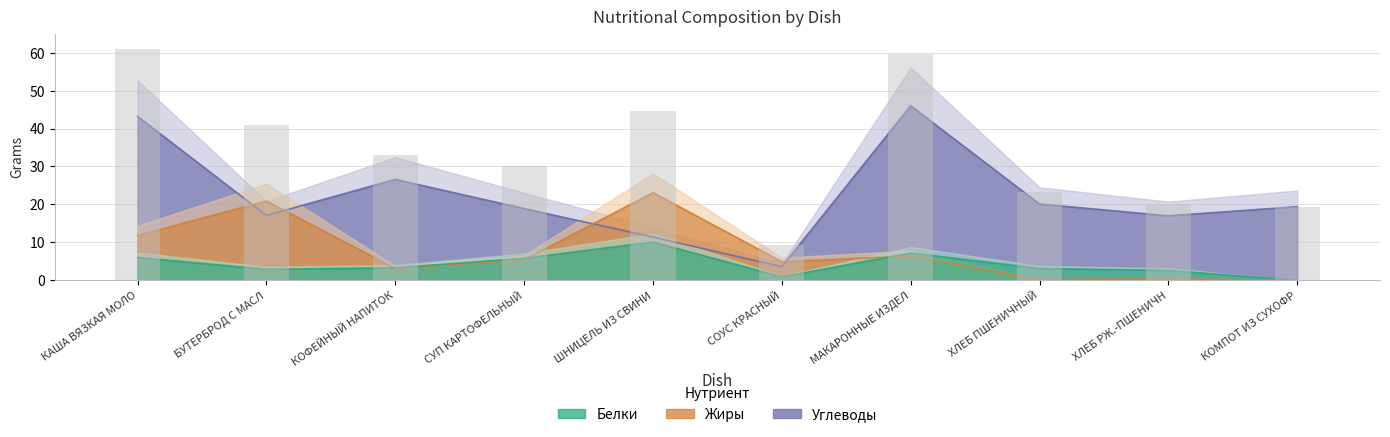

List the labels in order of Углеводы value, largest first.

МАКАРОННЫЕ ИЗДЕЛ, КАША ВЯЗКАЯ МОЛО, КОФЕЙНЫЙ НАПИТОК, ХЛЕБ ПШЕНИЧНЫЙ, КОМПОТ ИЗ СУХОФР, СУП КАРТОФЕЛЬНЫЙ, БУТЕРБРОД С МАСЛ, ХЛЕБ РЖ.-ПШЕНИЧН, ШНИЦЕЛЬ ИЗ СВИНИ, СОУС КРАСНЫЙ